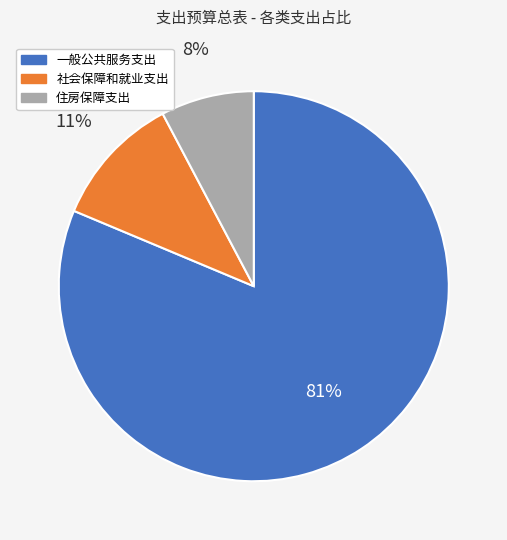

How many segments does this pie chart have?

3